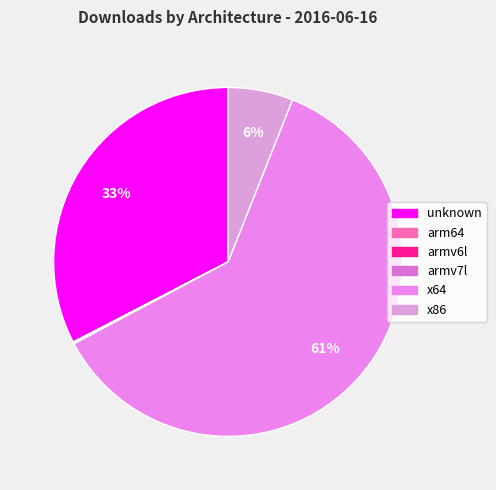

What is the change in value from armv7l to x64?

+252860